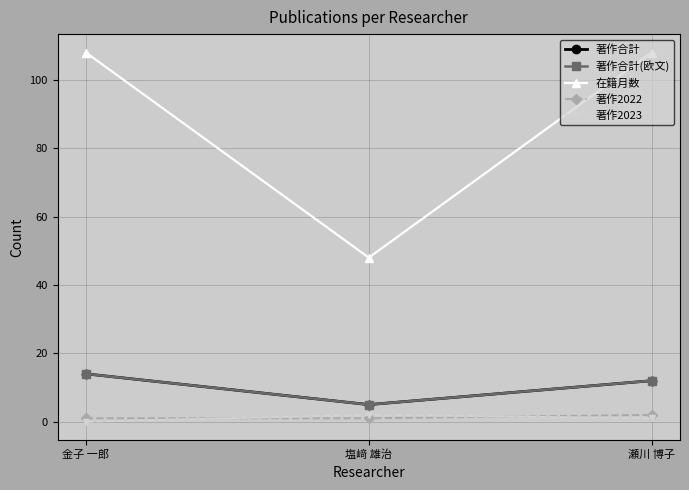

The value of 著作2023 at 瀬川 博子 is 1. True or false?

True